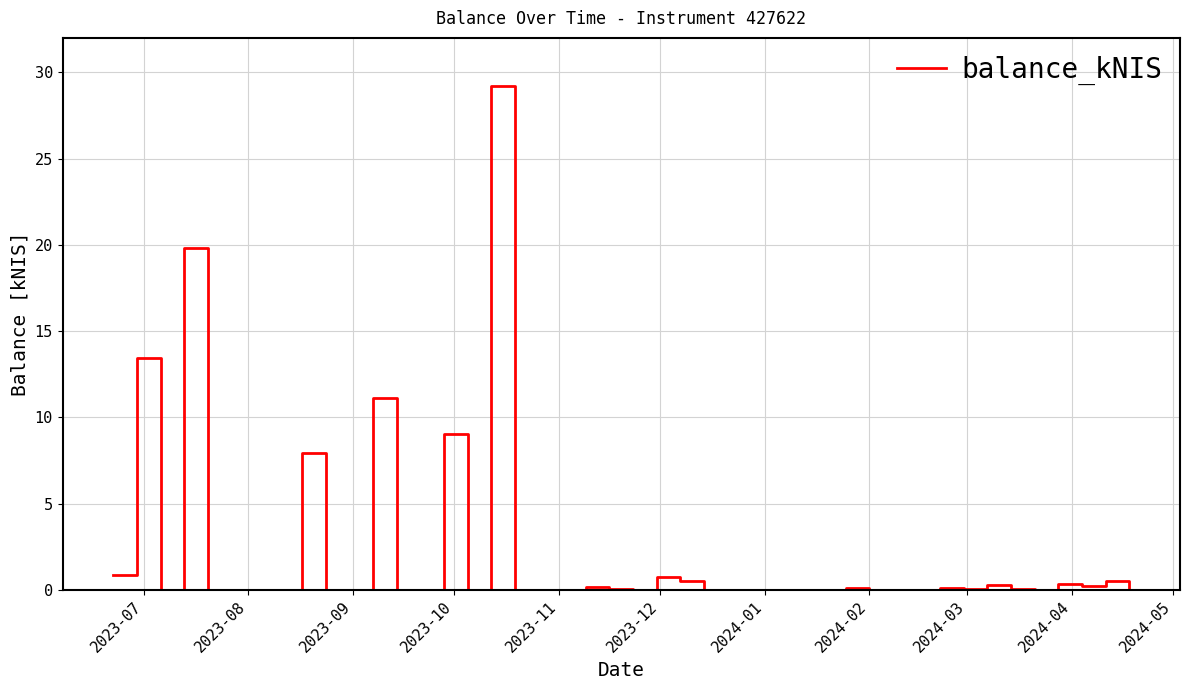

What is the difference between the second highest and second lowest values?

19.8